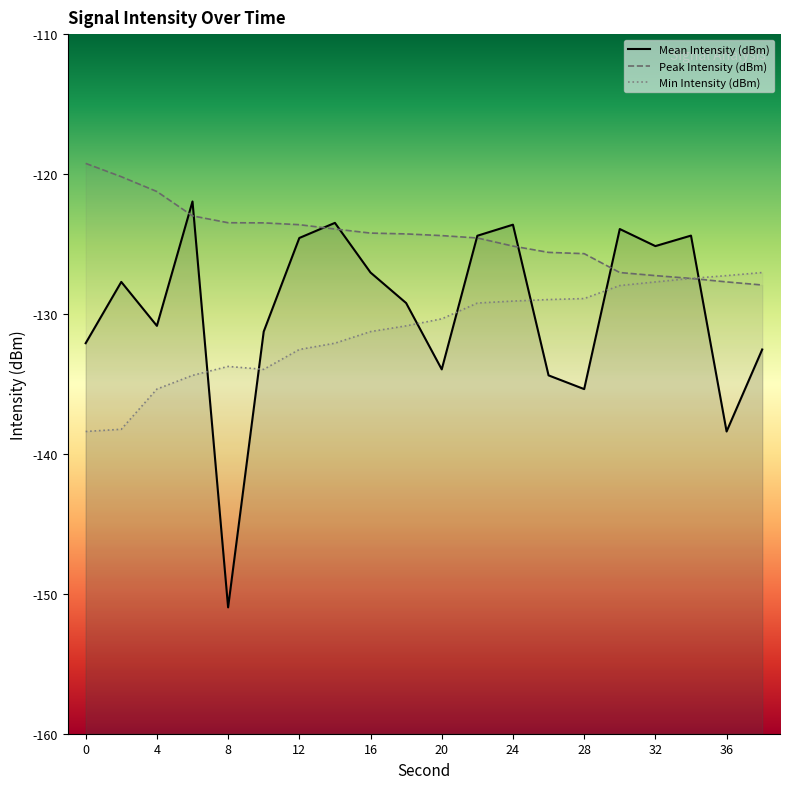

Reading left to right, extract all data points from this chart.

Mean Intensity (dBm): 0=-132.1	2=-127.7	4=-130.8	6=-122.0	8=-151.0	10=-131.3	12=-124.6	14=-123.5	16=-127.0	18=-129.2	20=-134.0	22=-124.4	24=-123.6	26=-134.4	28=-135.4	30=-123.9	32=-125.2	34=-124.4	36=-138.4	38=-132.5
Peak Intensity (dBm): 0=-119.2	2=-120.2	4=-121.2	6=-123.0	8=-123.5	10=-123.5	12=-123.6	14=-123.9	16=-124.2	18=-124.3	20=-124.4	22=-124.6	24=-125.2	26=-125.6	28=-125.7	30=-127.0	32=-127.3	34=-127.5	36=-127.7	38=-127.9
Min Intensity (dBm): 0=-138.4	2=-138.2	4=-135.4	6=-134.4	8=-133.8	10=-134.0	12=-132.5	14=-132.1	16=-131.3	18=-130.8	20=-130.3	22=-129.2	24=-129.1	26=-129.0	28=-128.9	30=-128.0	32=-127.7	34=-127.5	36=-127.3	38=-127.0